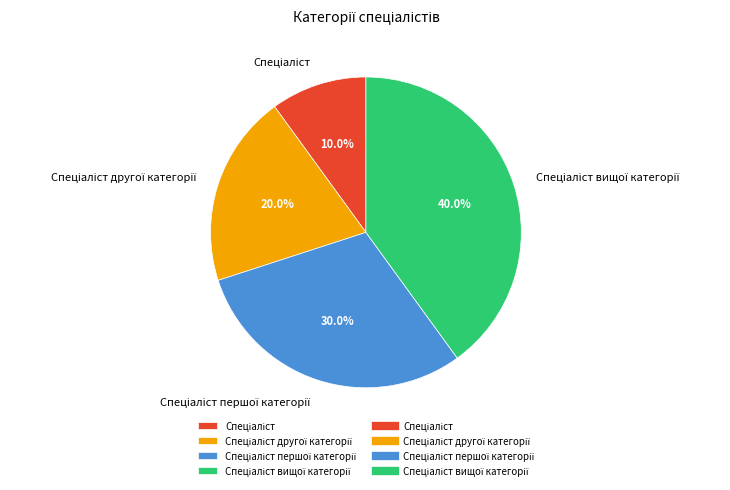

Is there a majority slice in this chart?

No